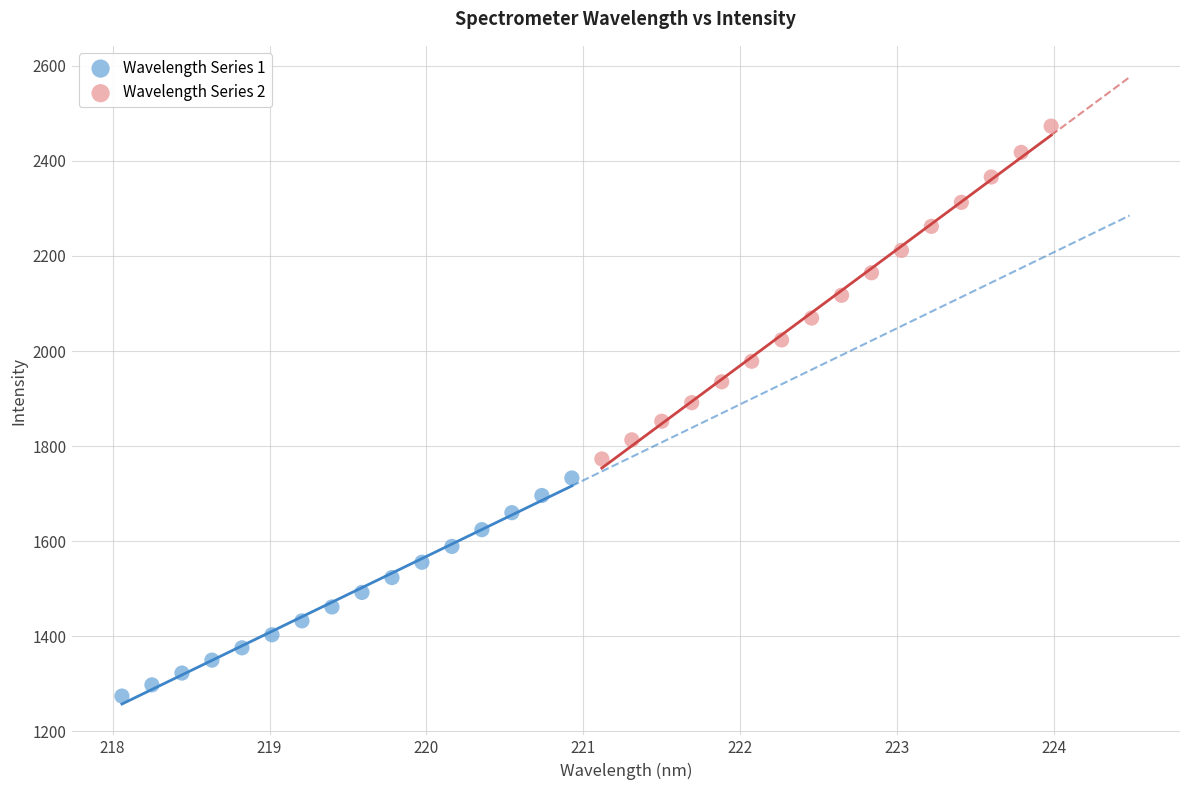

What are all the series names shown in the legend?

Wavelength Series 1, Wavelength Series 2